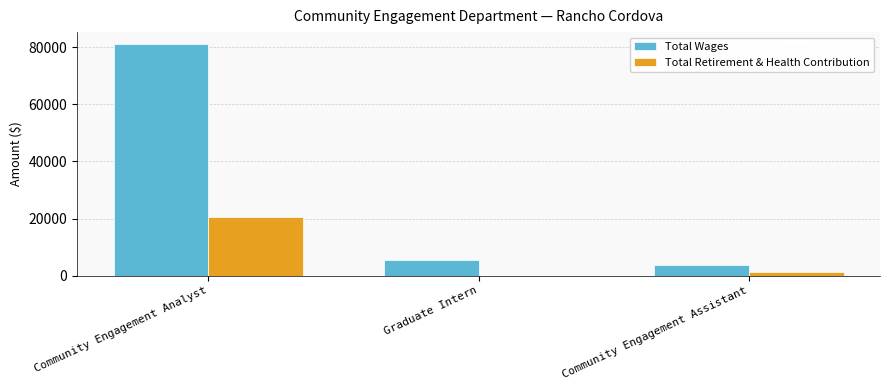

What is the highest value of the Total Wages series?

81229